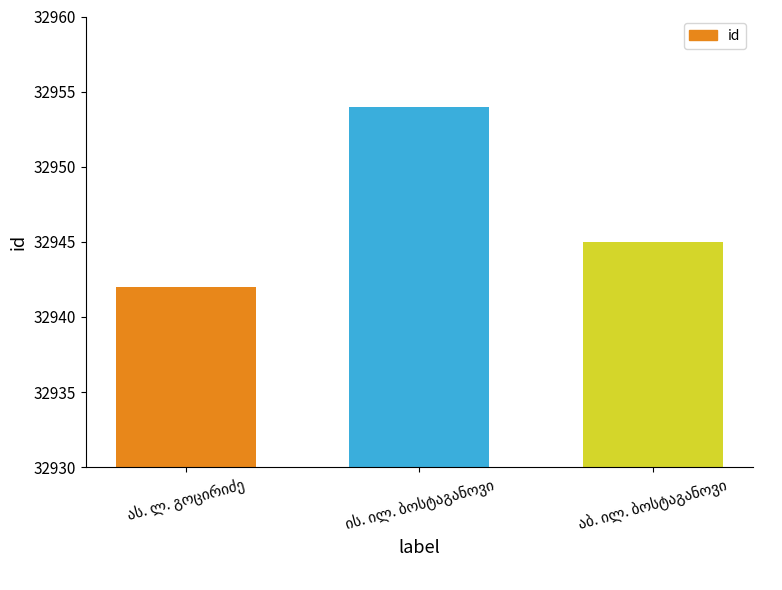

What is the difference between the maximum and second lowest values?

9